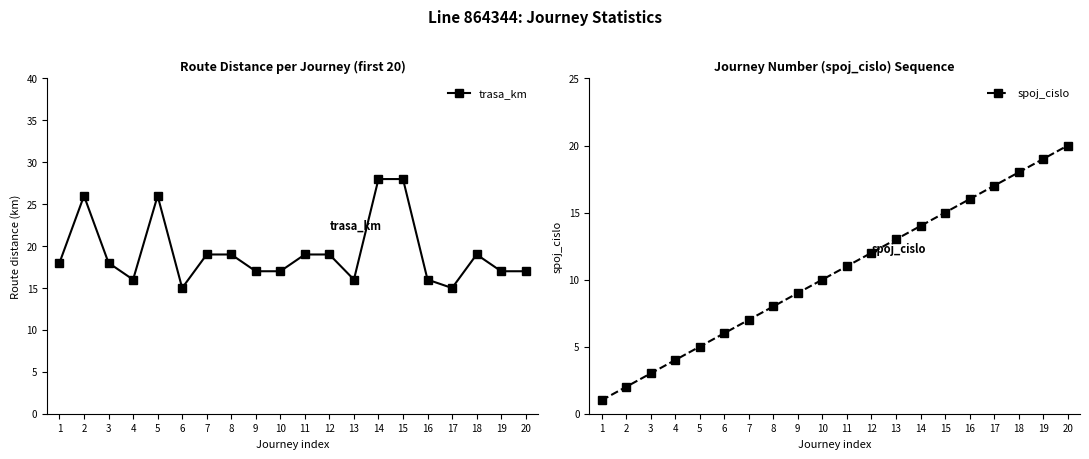

Reading left to right, extract all data points from this chart.

trasa_km: 18	26	18	16	26	15	19	19	17	17	19	19	16	28	28	16	15	19	17	17
spoj_cislo: 1	2	3	4	5	6	7	8	9	10	11	12	13	14	15	16	17	18	19	20